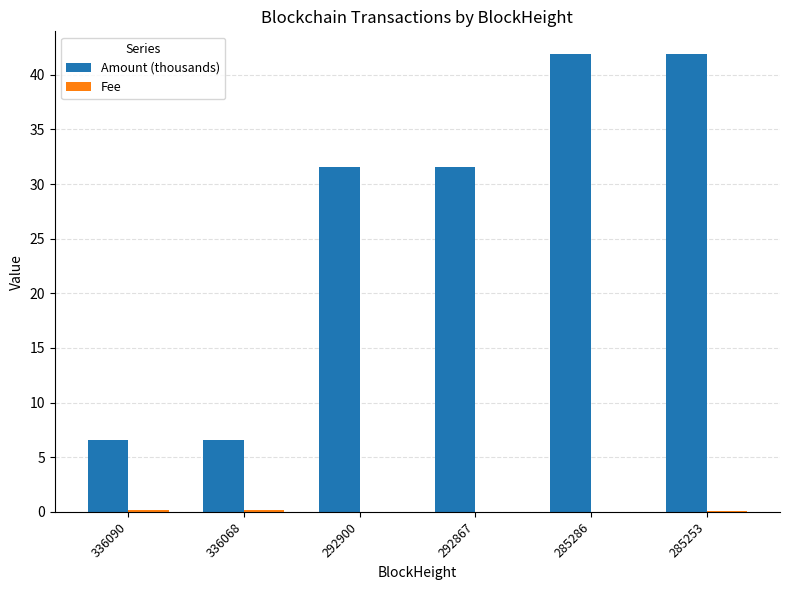

Between 292900 and 285286, which series saw the biggest shift?

Amount (thousands)